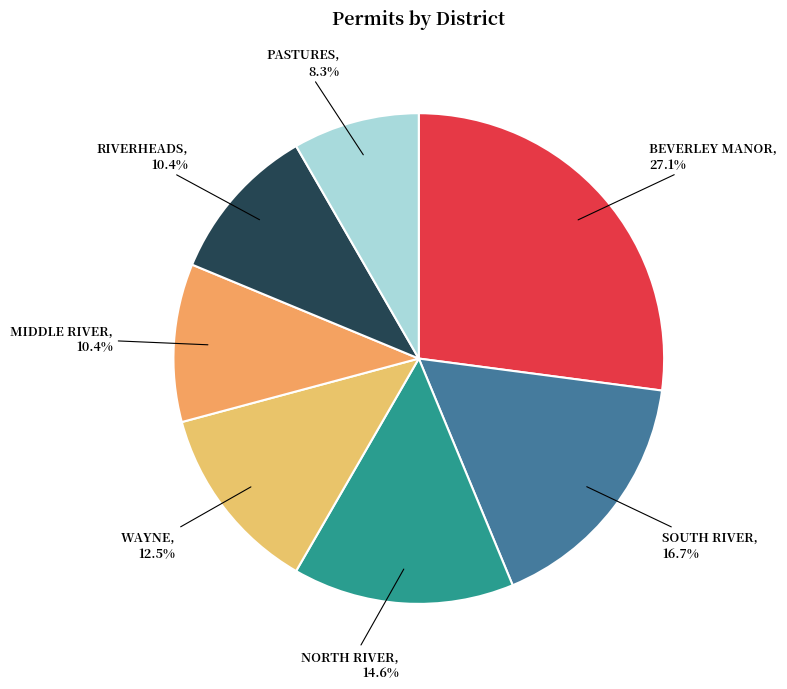

The PASTURES slice represents 8% of the pie. True or false?

True